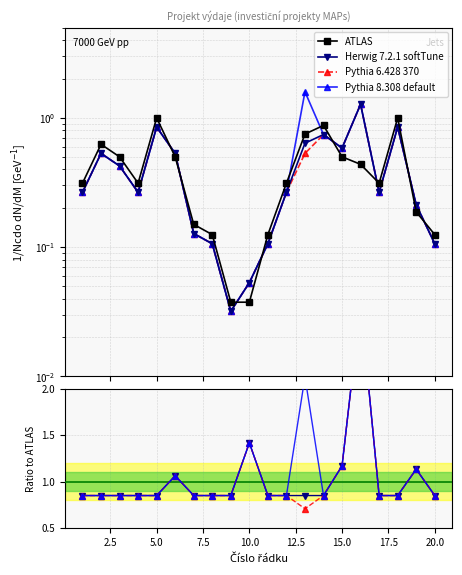

Count the number of categories in the chart.

20